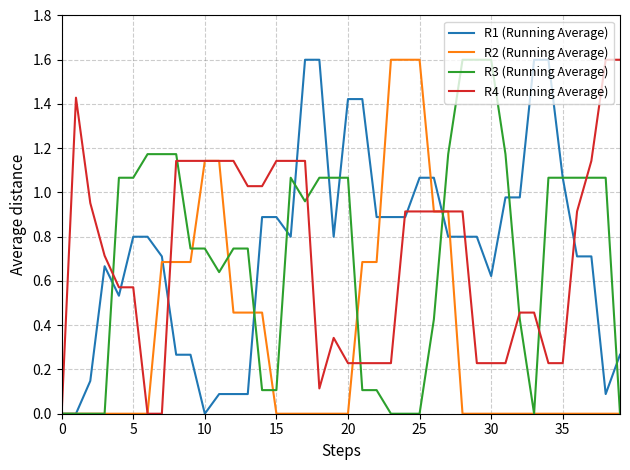

What is the maximum value shown in the chart?

1.6